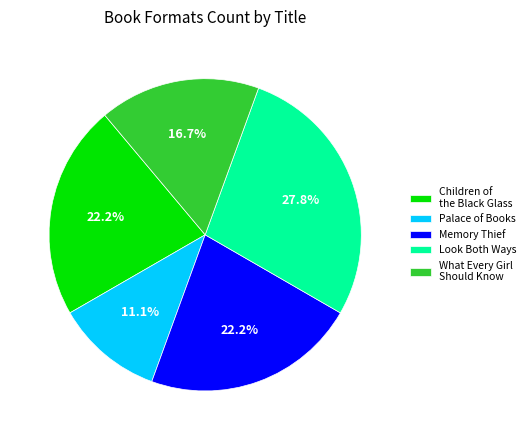

Does any single category account for the majority?

No